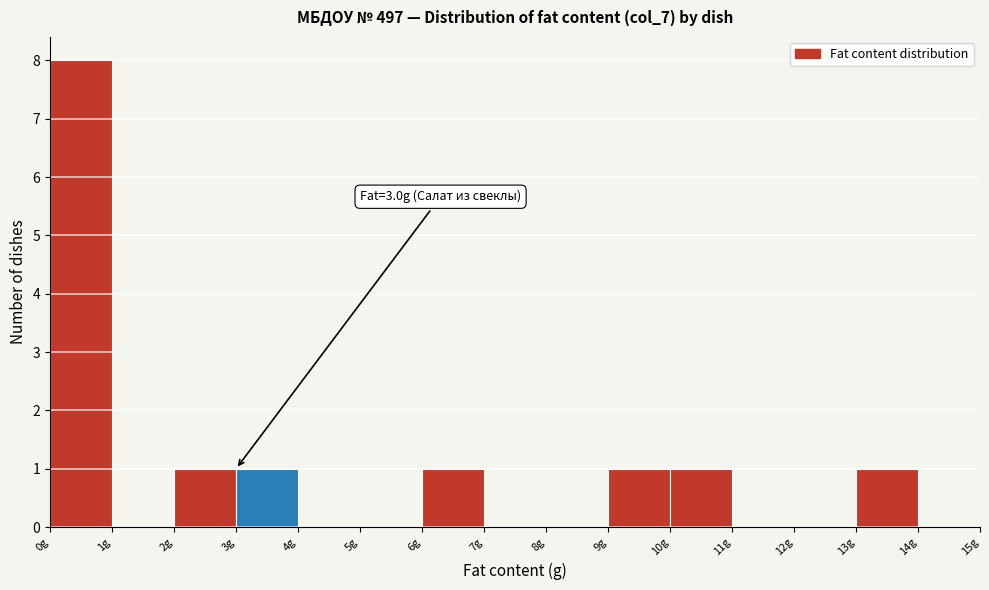

Over which range of the x-axis is the bar tallest?

0 to 1